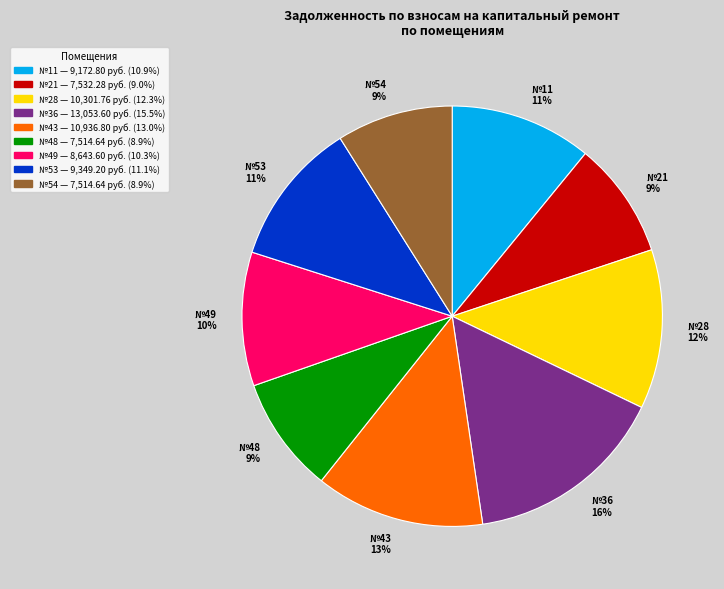

Is the sum of №48 9% and №11 11% greater than half?

No